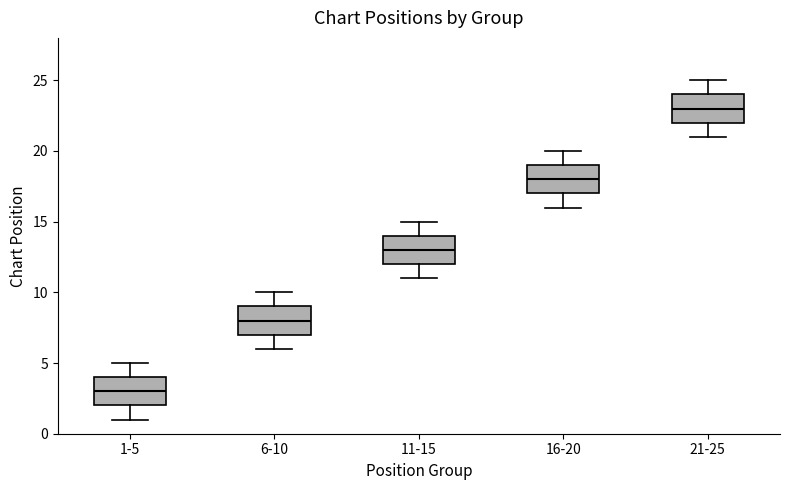

Where is the upper edge of the box for 6-10 on the y-axis? The values are not printed on the chart, so give them approximately, as read against the axis.

9